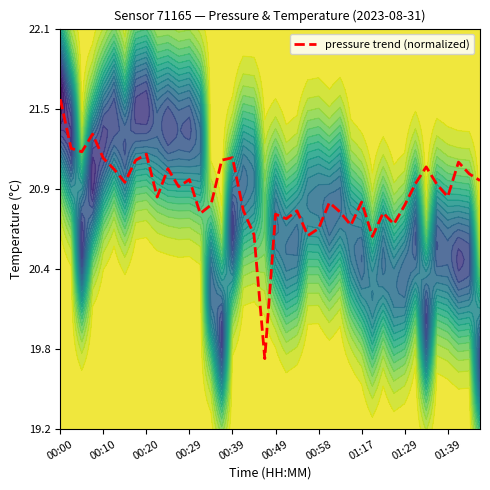

The value at 01:39 is 9.1. True or false?

False